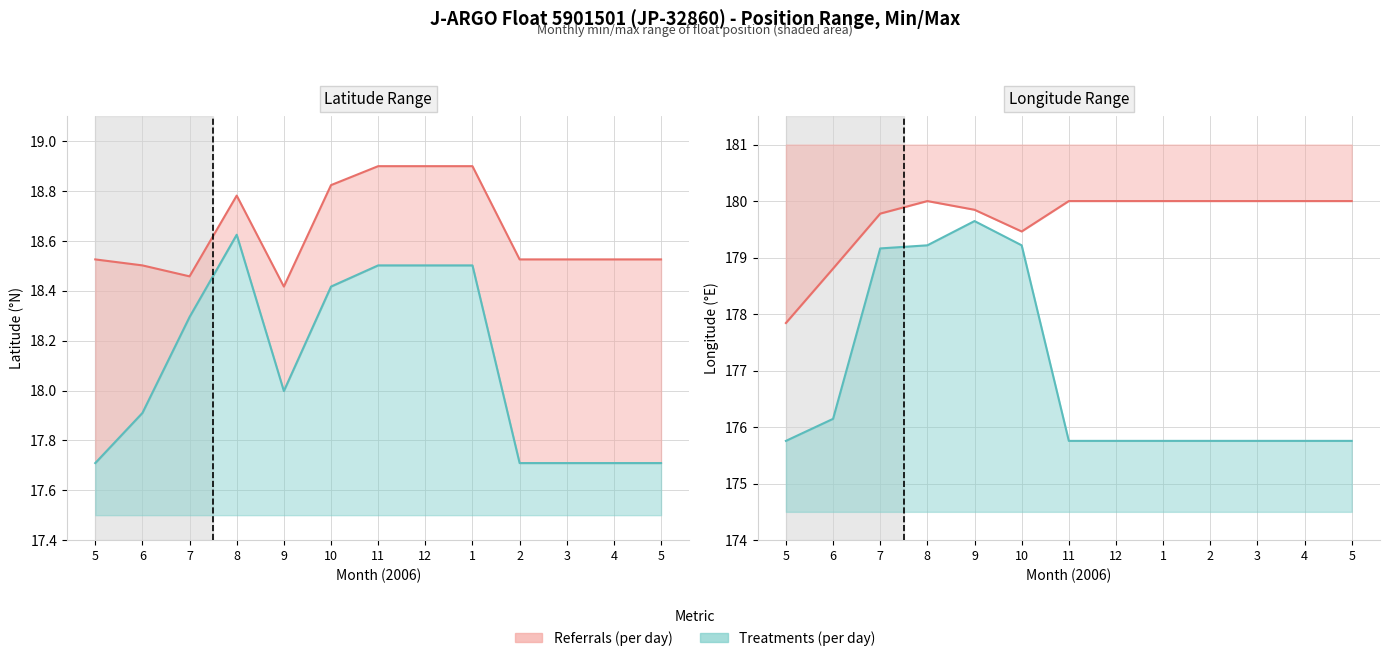

Which series has the widest spread of values?

Longitude min